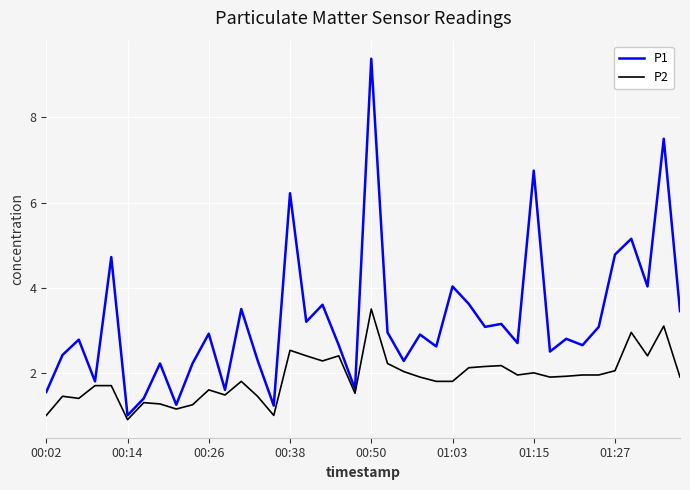

Which series has the largest range (max minus min)?

P1